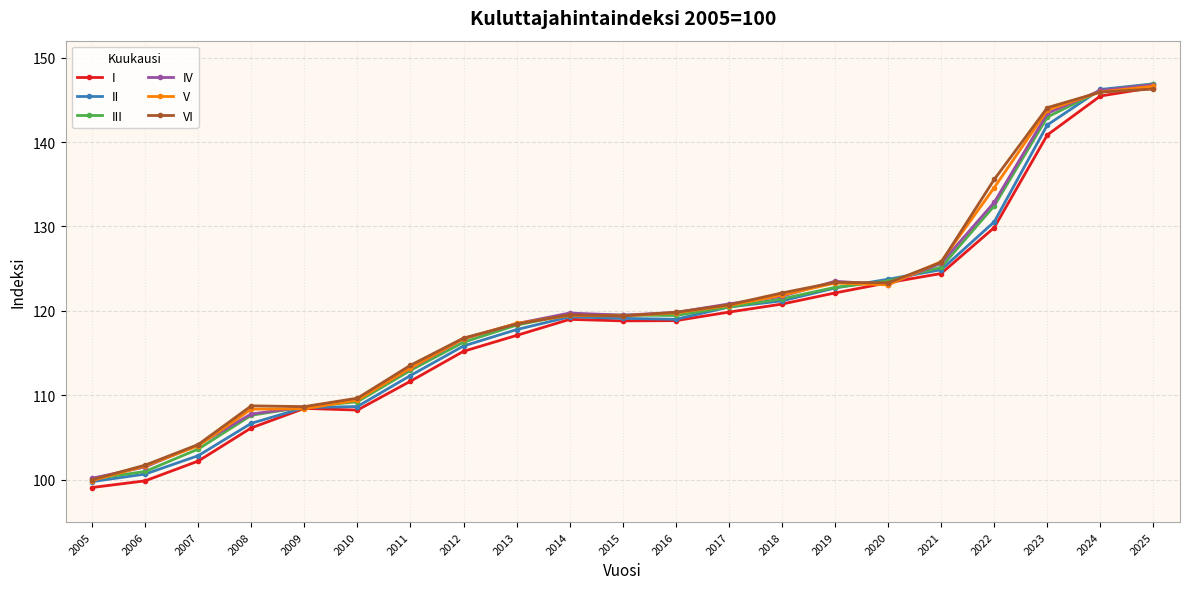

At which label does I reach its peak?

2025